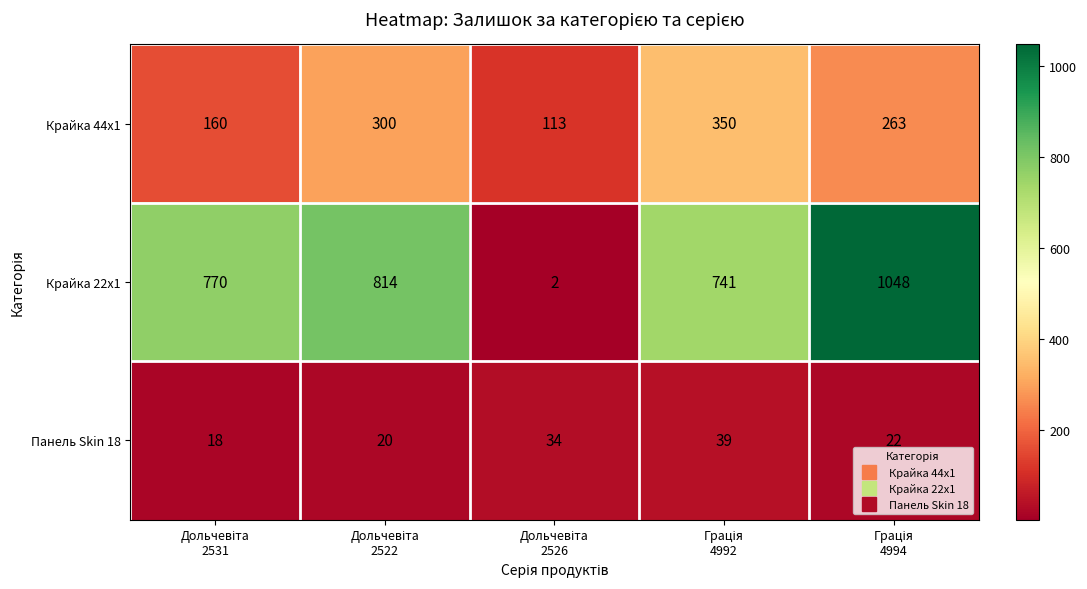

How many distinct data groups are displayed?

3